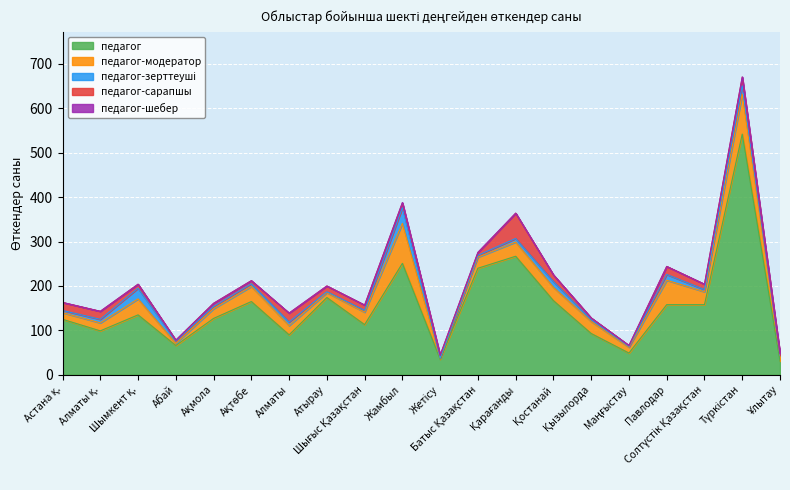

How many values in the педагог-сарапшы series exceed 12?

8